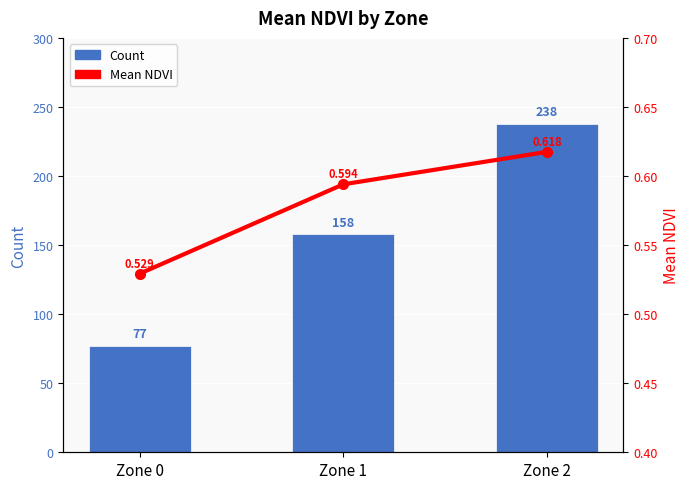

Which has a higher value, Zone 1 or Zone 2?

Zone 2